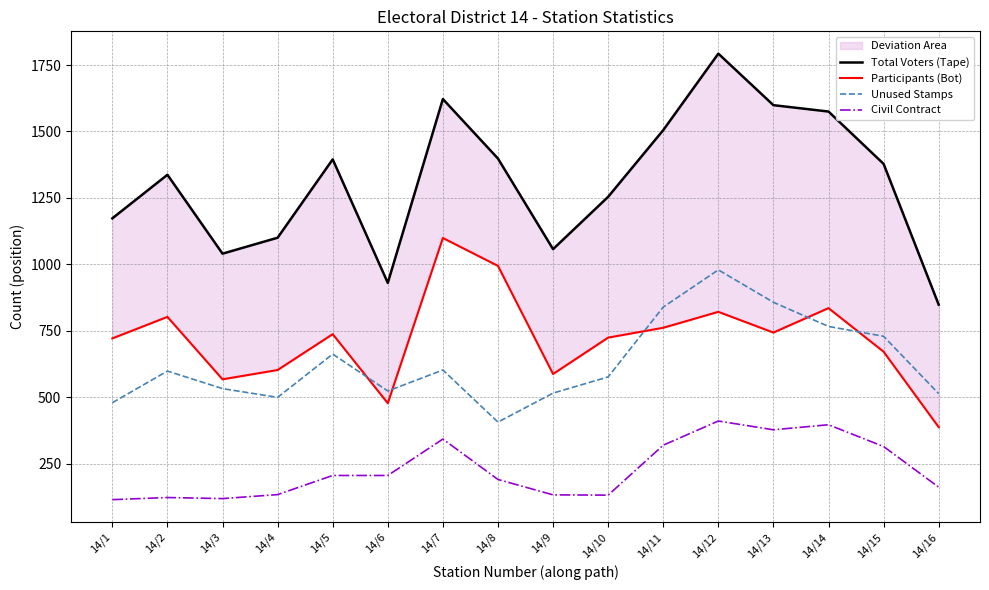

Is it true that Civil Contract equals 131 at 14/10?

True